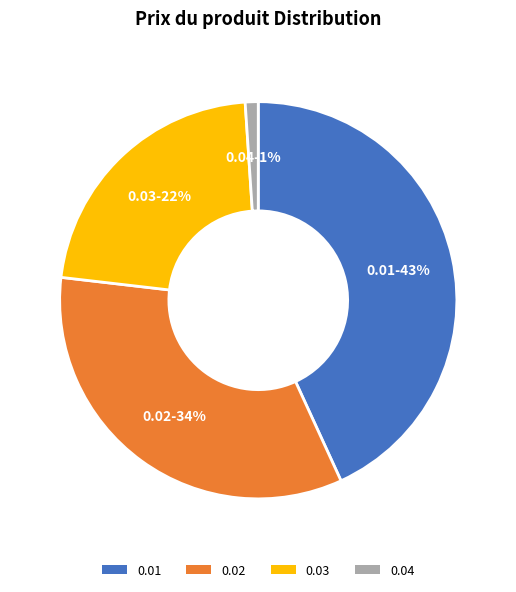

To the nearest percent, what is the average slice percentage?

25%